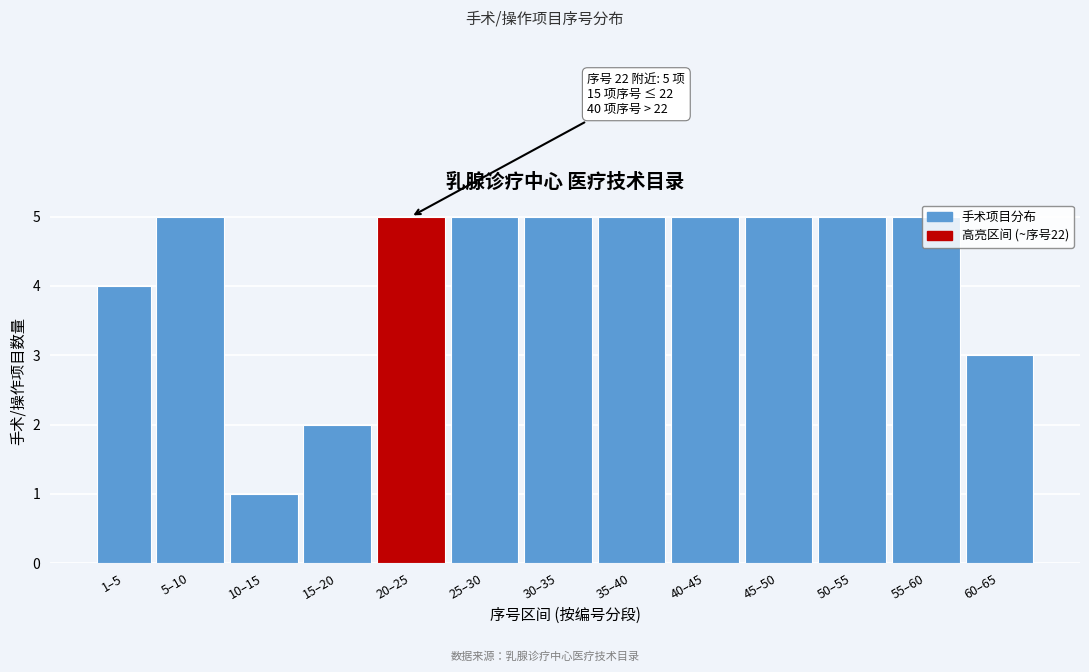

What is the difference between the maximum and second lowest values?

3